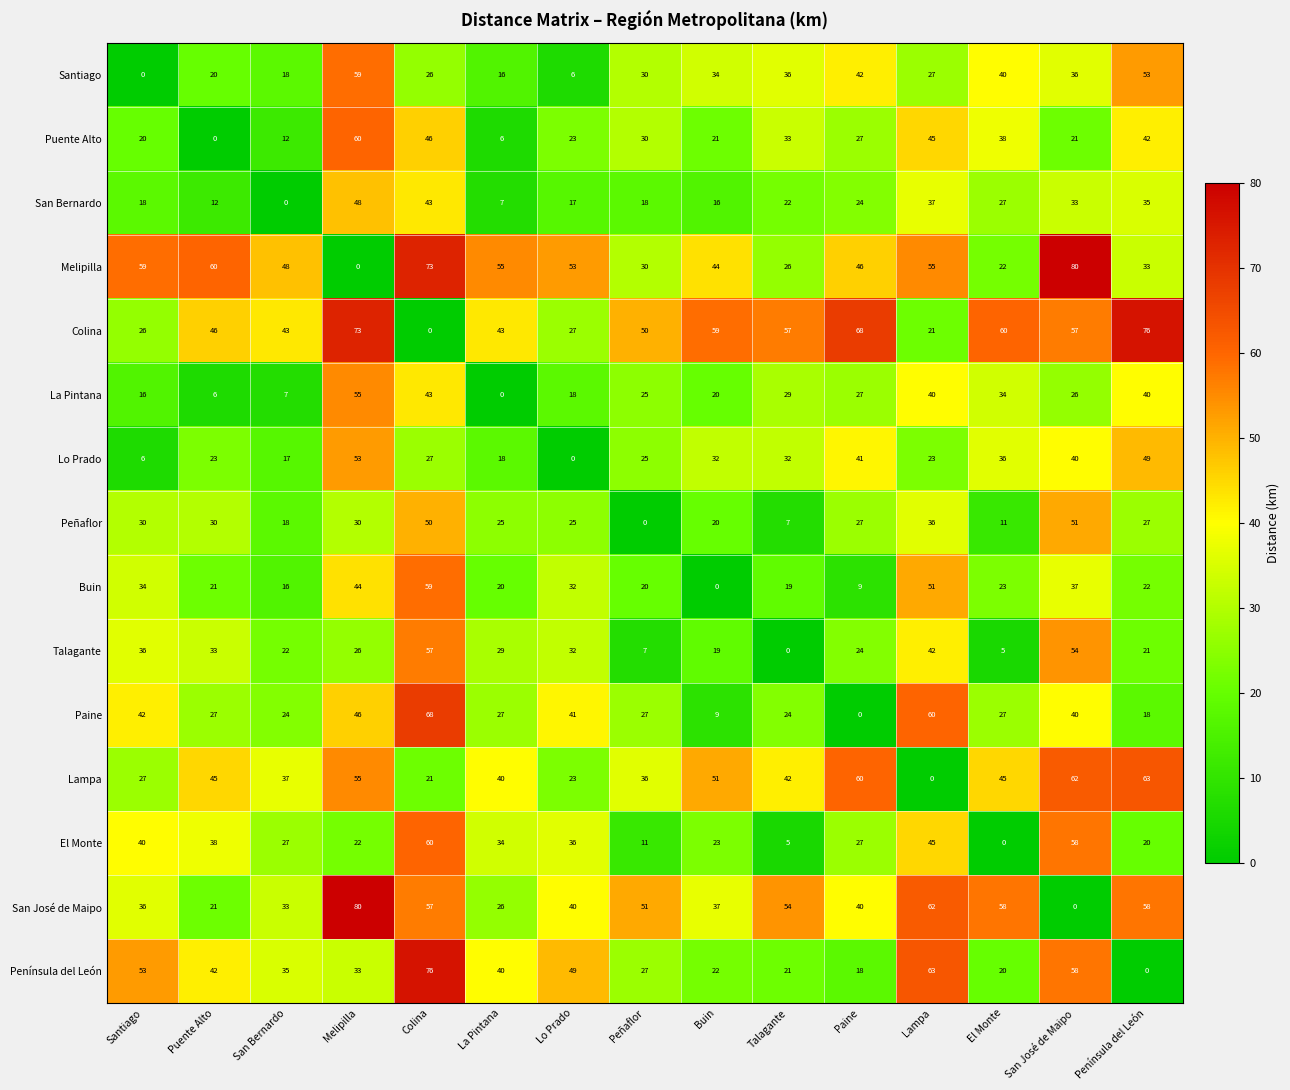

Where is Melipilla nearest to the value 40?

Buin